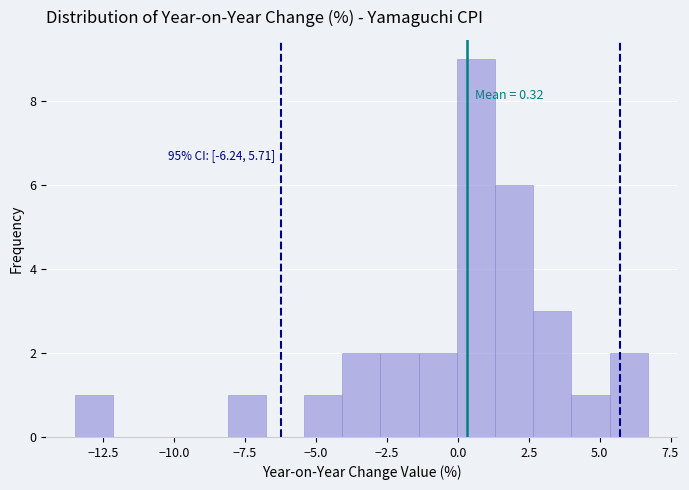

Read against the x-axis, roughly where is the centre of the tallest bar?

0.5